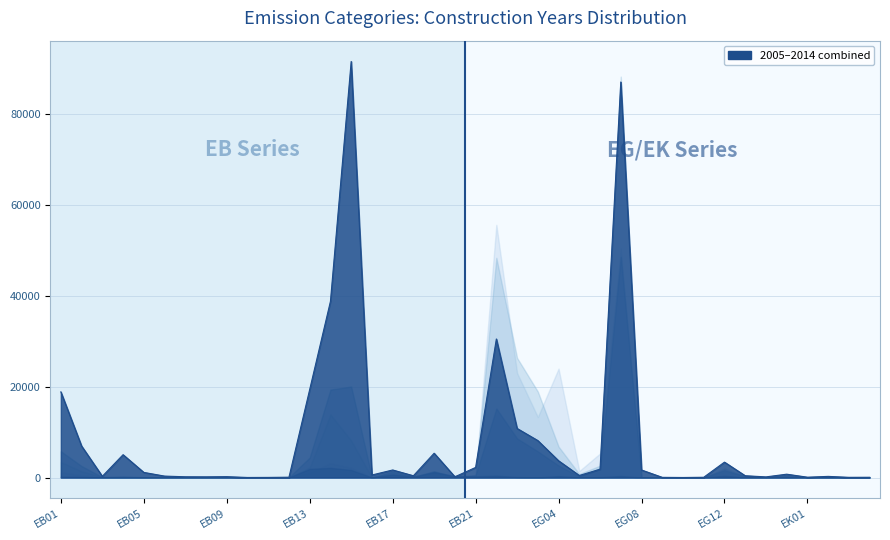

How many data points in 1990 bis 1994 are above 91?

19